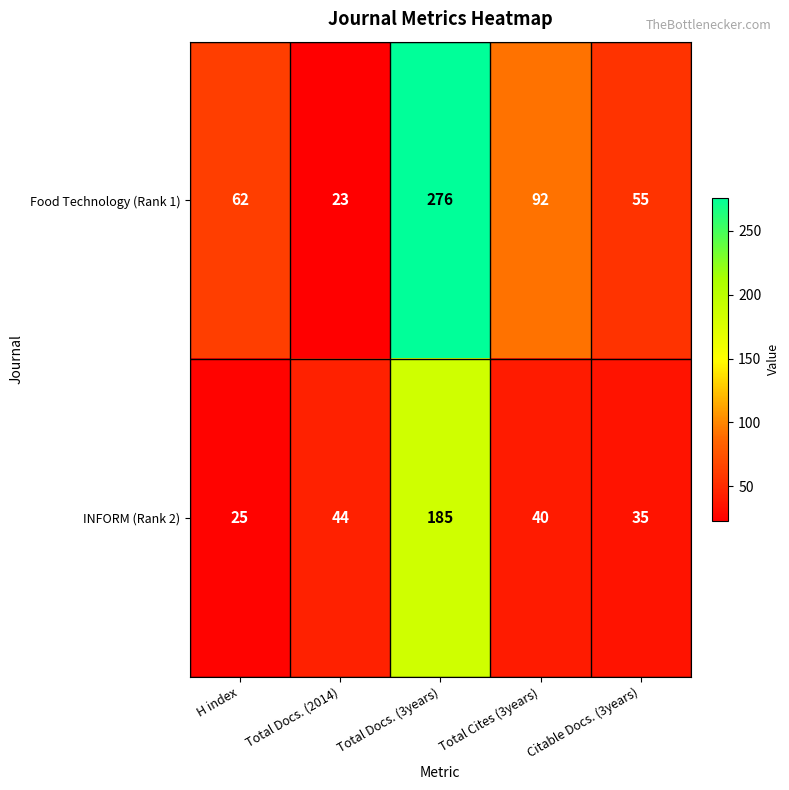

Reading left to right, what are all the values shown in this chart?

Food Technology (Rank 1): 62	23	276	92	55
INFORM (Rank 2): 25	44	185	40	35